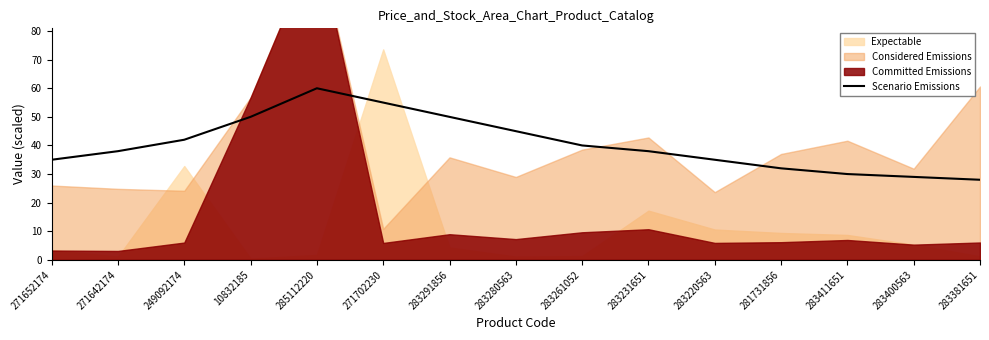

Is it true that the value at 271652174 is 35?

True